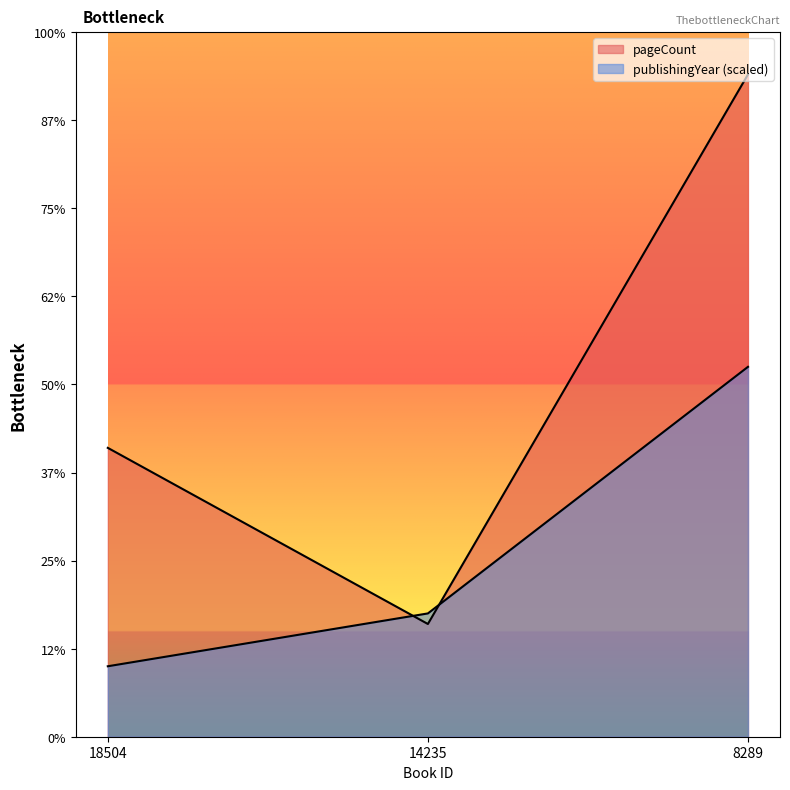

Which series has the largest total across all categories?

pageCount